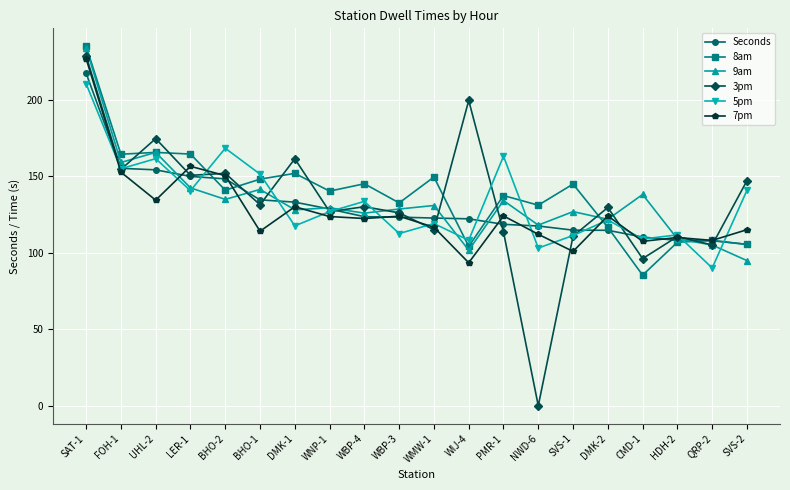

At which category does the chart reach its peak across all series?

SAT-1